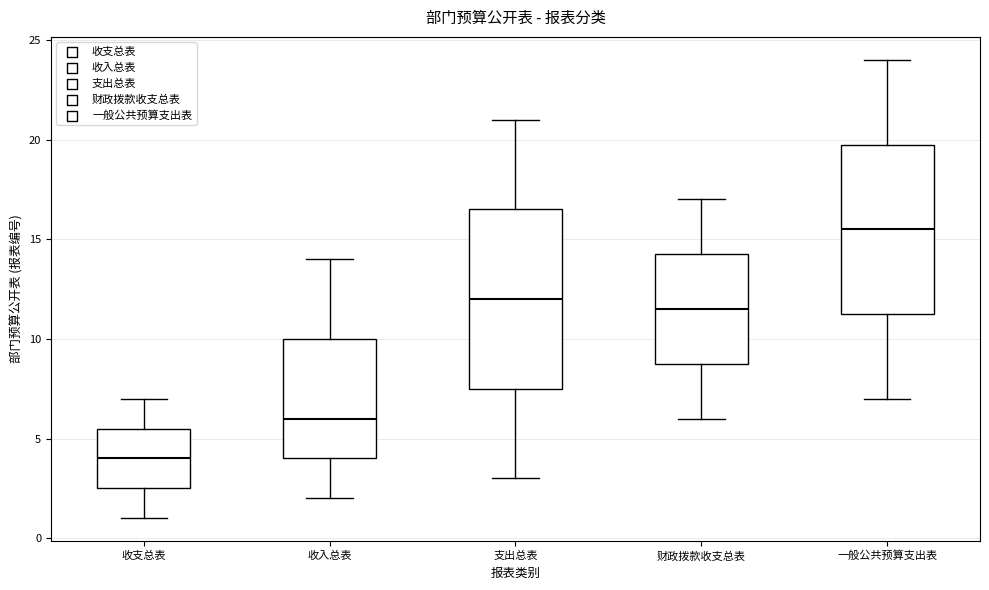

Which box is the tallest, from its lower edge to its upper edge?

支出总表